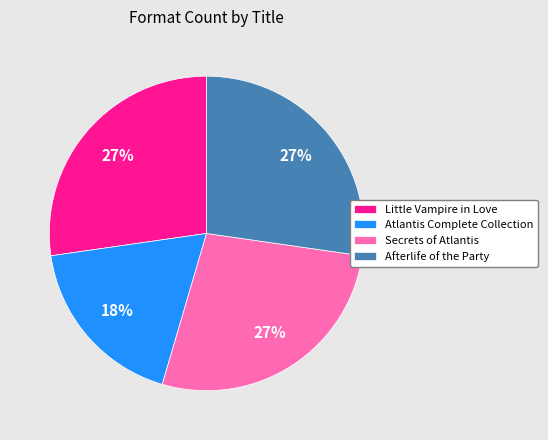

What is the ratio of the value at Afterlife of the Party to the value at Atlantis Complete Collection?

1.5